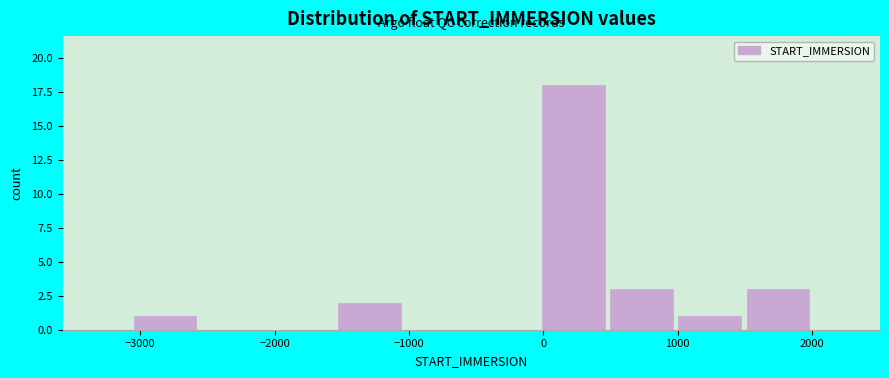

What is the height of the bar covering -1500 to -1000 on the x-axis? Neither the bar edges nor the heights are printed on the chart, so give them approximately, as read against the axes.

2